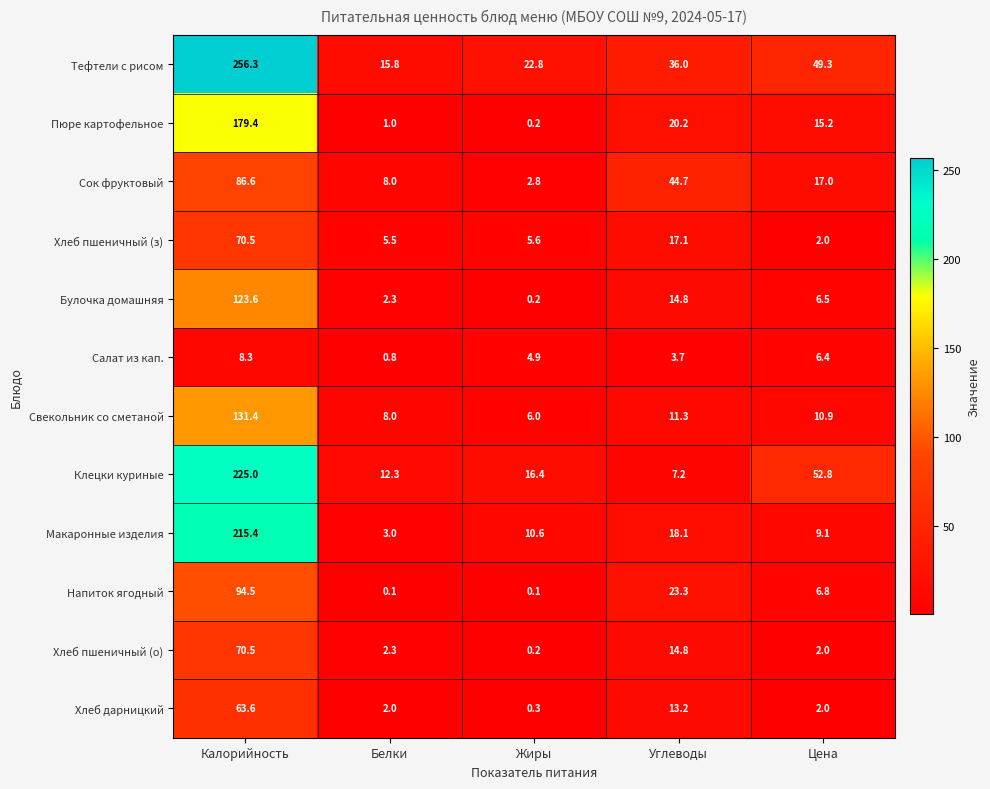

The Пюре картофельное series shows 21.5 at Цена. True or false?

False